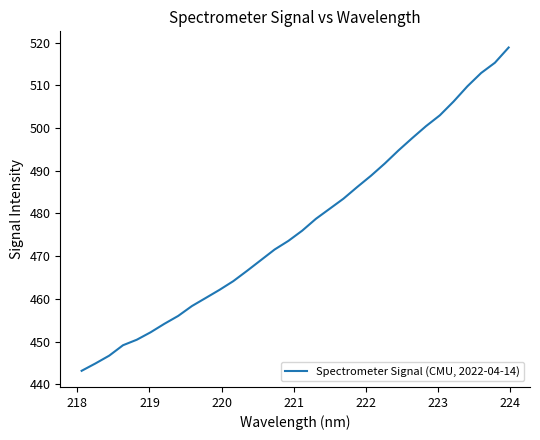

What is the average value?

477.1